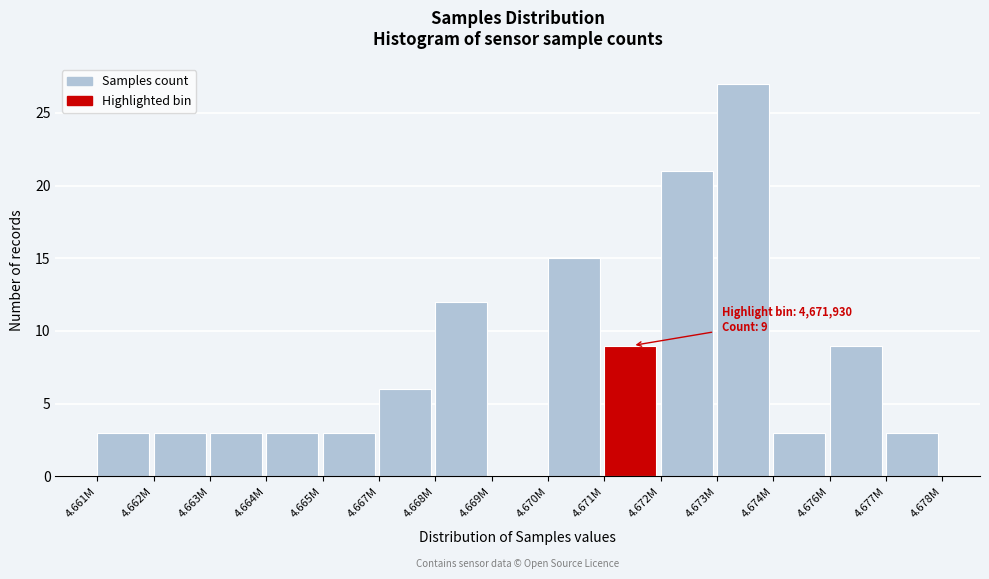

Reading right to left, list all the values displayed in this chart.

4.677M=3	4.676M=9	4.674M=3	4.673M=27	4.672M=21	4.671M=9	4.670M=15	4.669M=0	4.668M=12	4.667M=6	4.665M=3	4.664M=3	4.663M=3	4.662M=3	4.661M=3